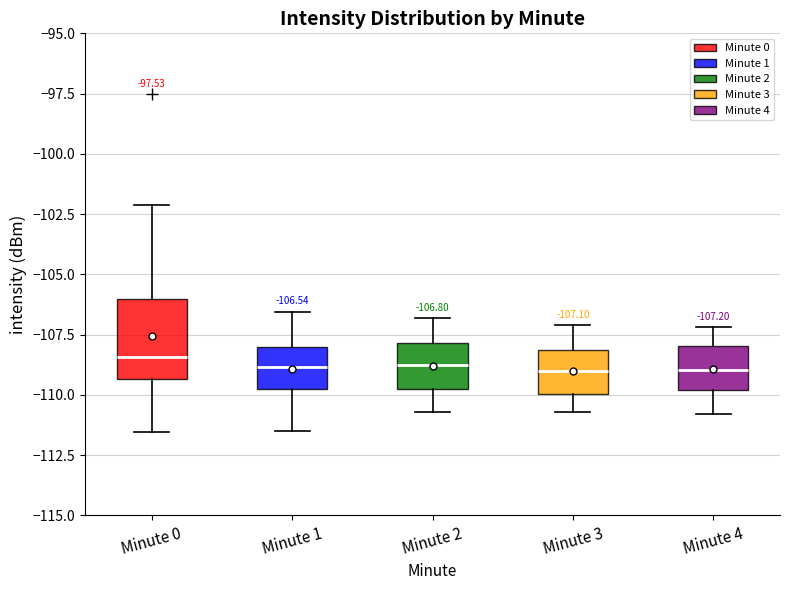

Which box is the tallest, from its lower edge to its upper edge?

Minute 0